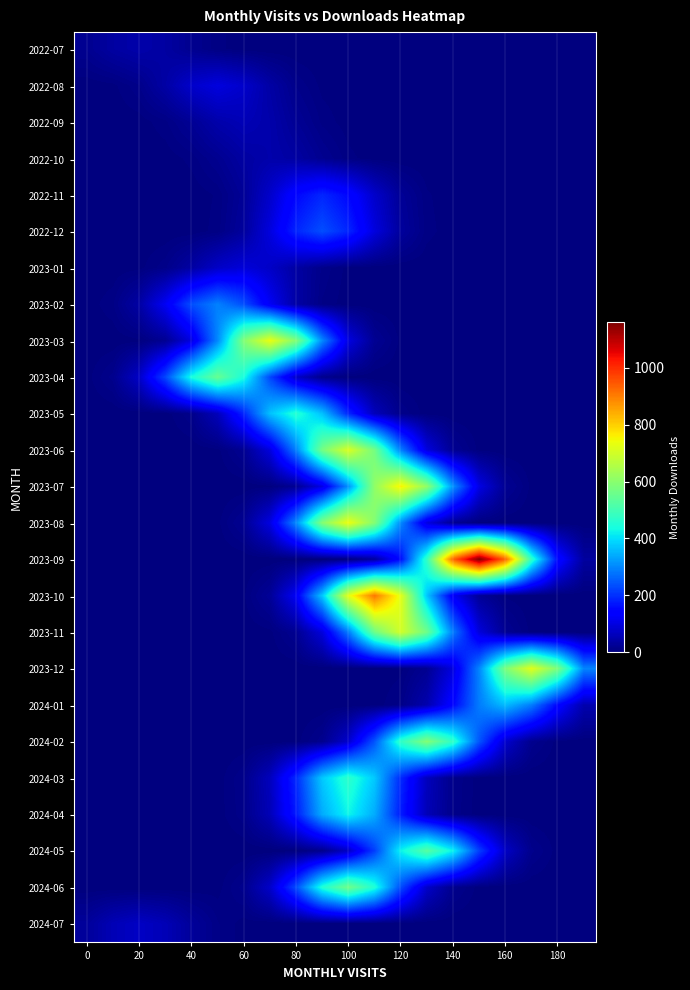

At which category is the sum across all series the highest?

11